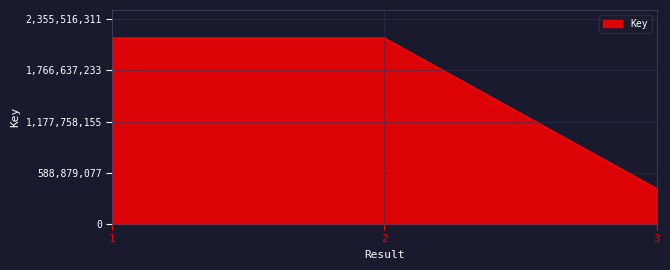

How many categories are shown in the chart?

3